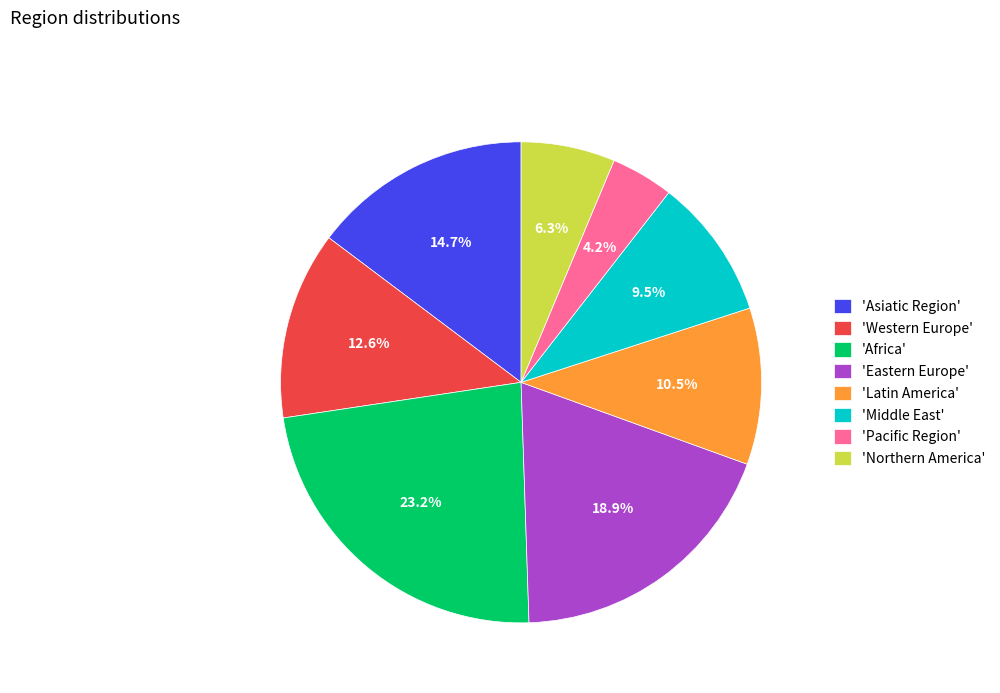

Between 'Northern America' and 'Latin America', which is larger?

'Latin America'